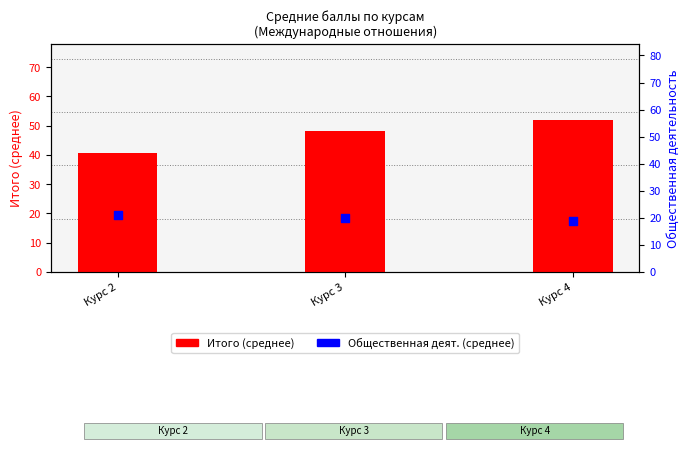

At which category is the sum across all series the highest?

Курс 4